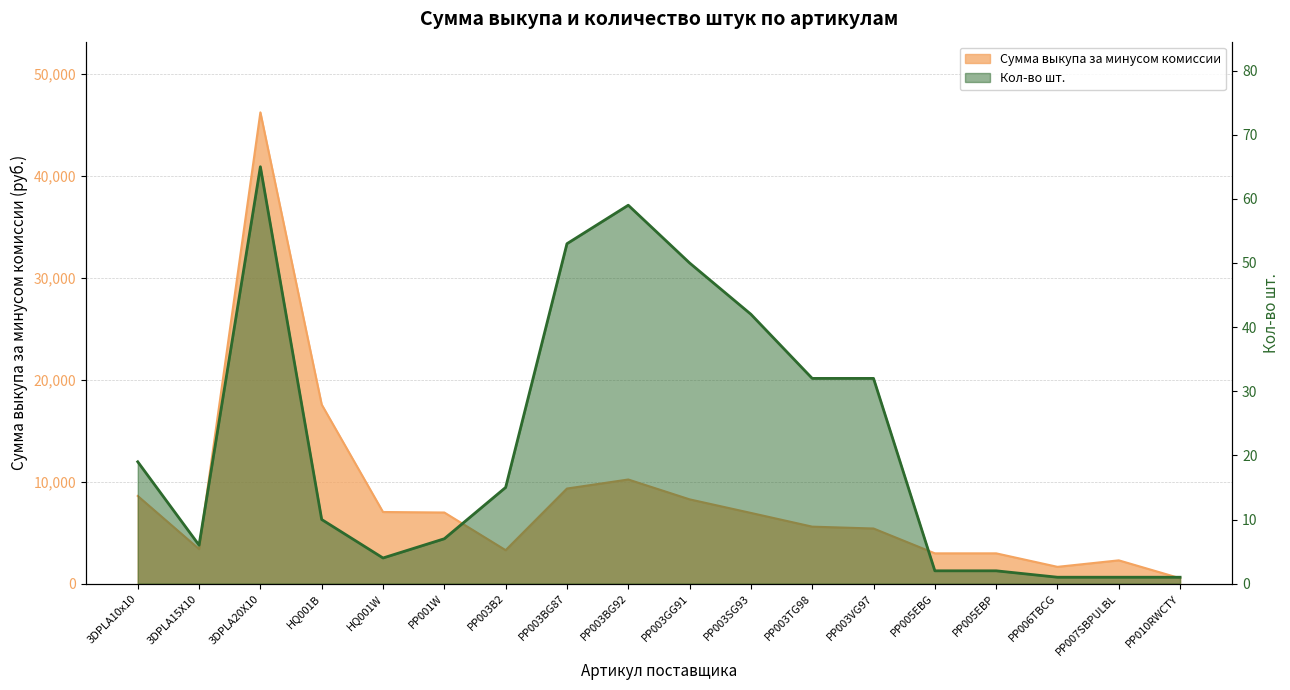

True or false: Кол-во шт. has more than 0 points higher than both neighbors.

True